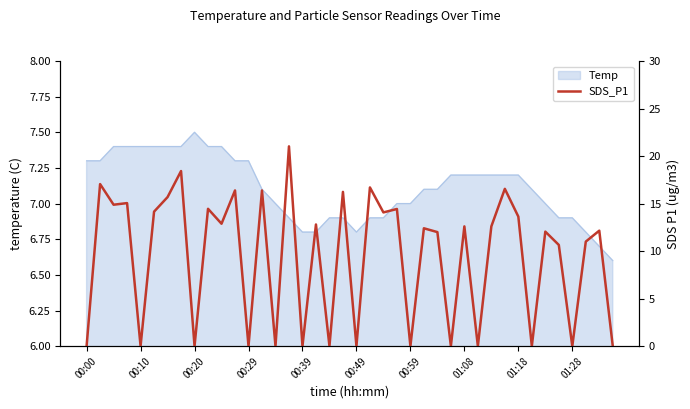

What is the lowest value of the Temp series?

6.6